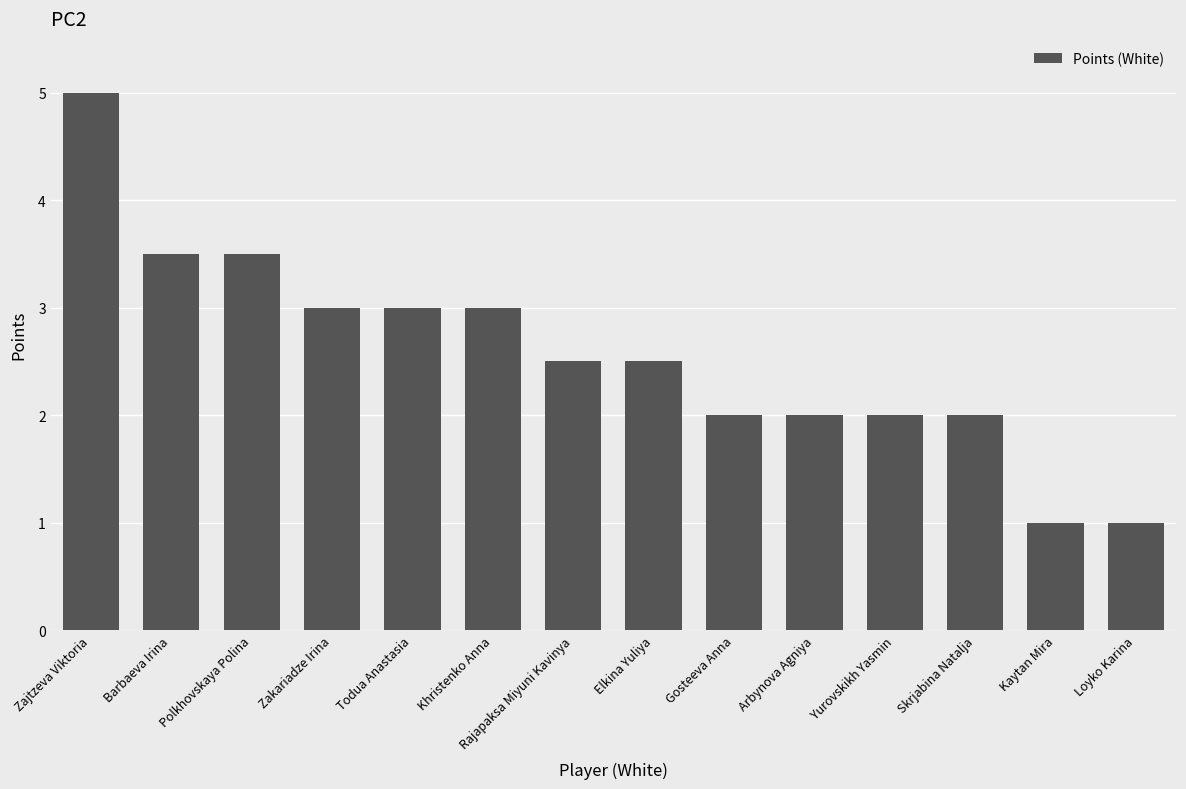

What is the difference between the values at Arbynova Agniya and Rajapaksa Miyuni Kavinya?

0.5